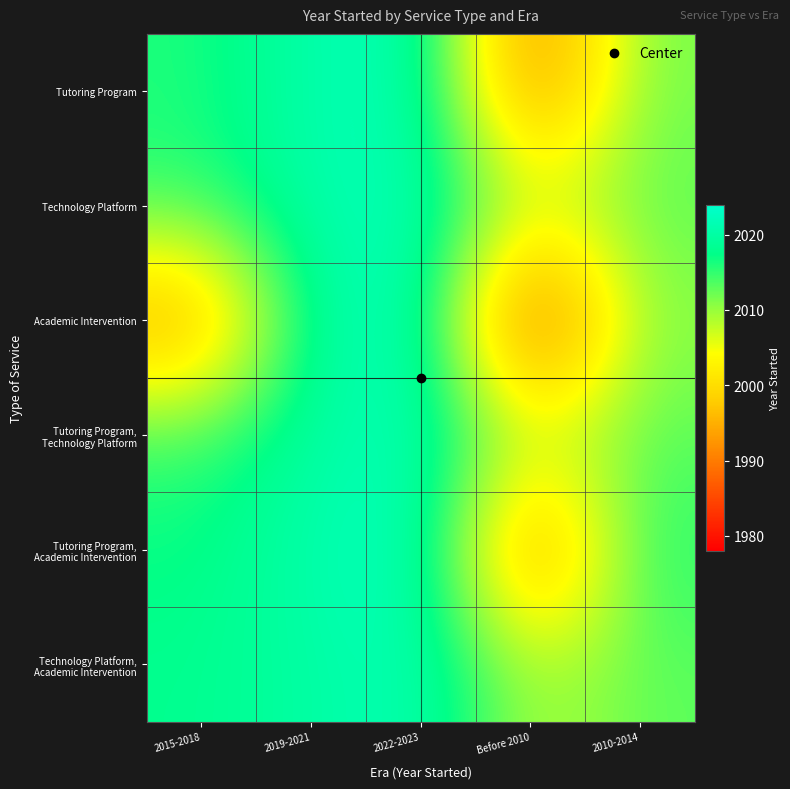

Between 2015-2018 and 2019-2021, which is larger?

2019-2021